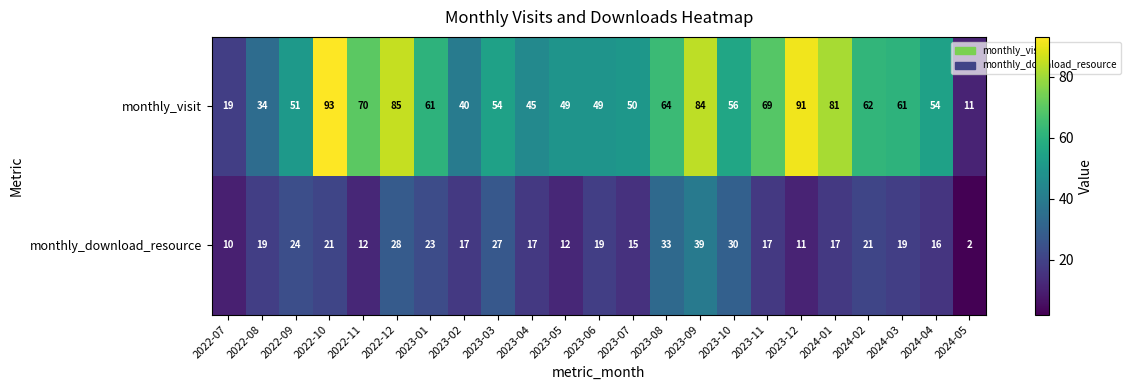

Which series changed the most between 2022-11 and 2022-12?

monthly_download_resource